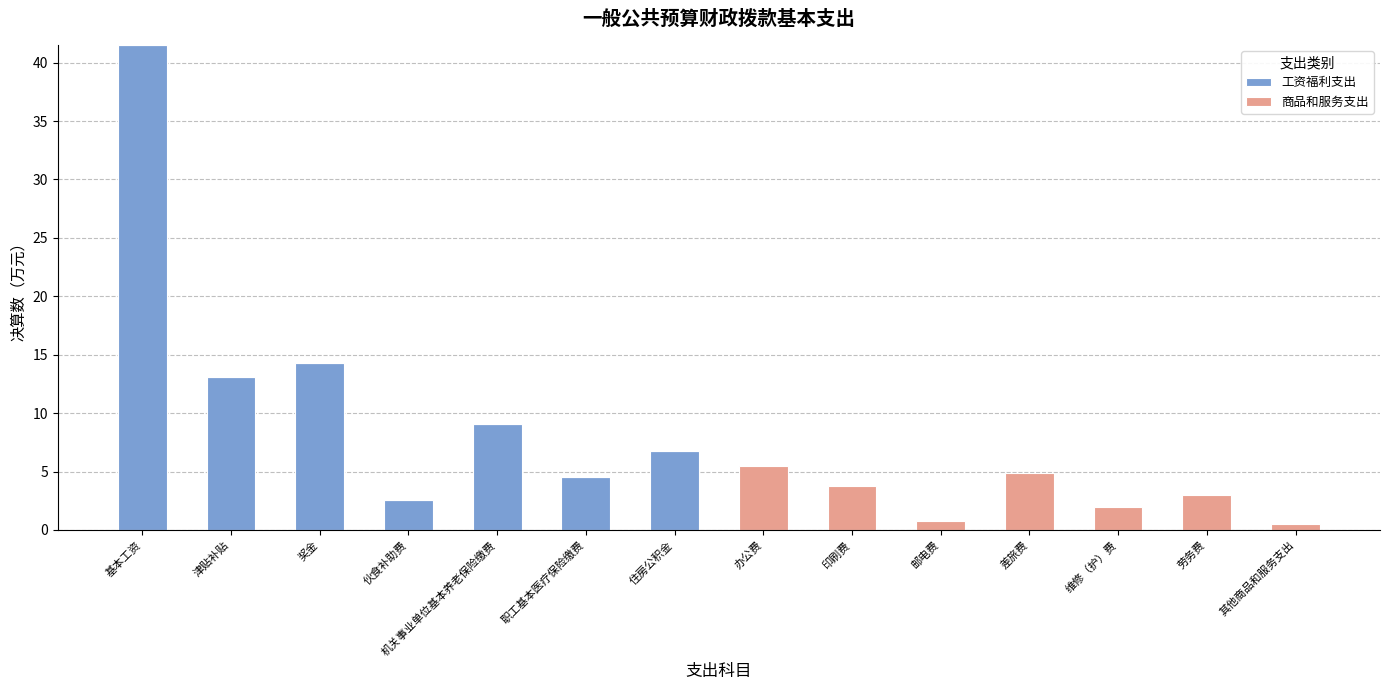

How many values in the 工资福利支出 series exceed 2?

7